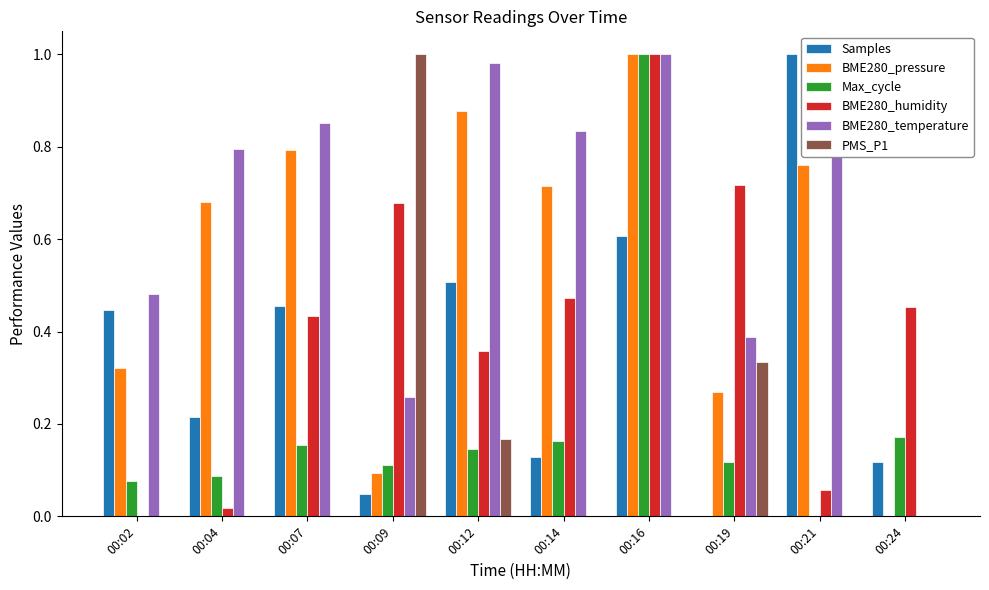

How many groups of bars are there?

10